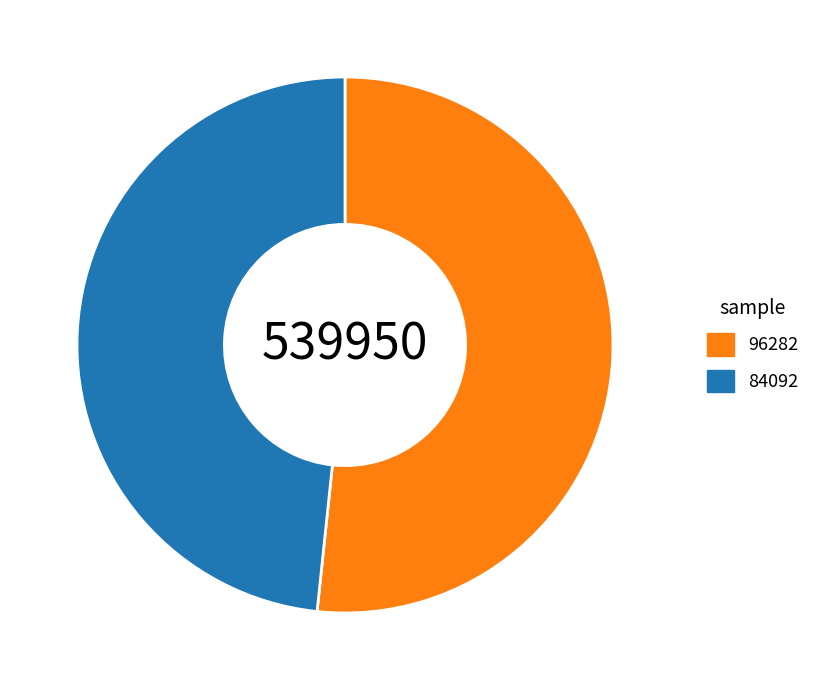

Which category has the smallest portion of the pie?

84092